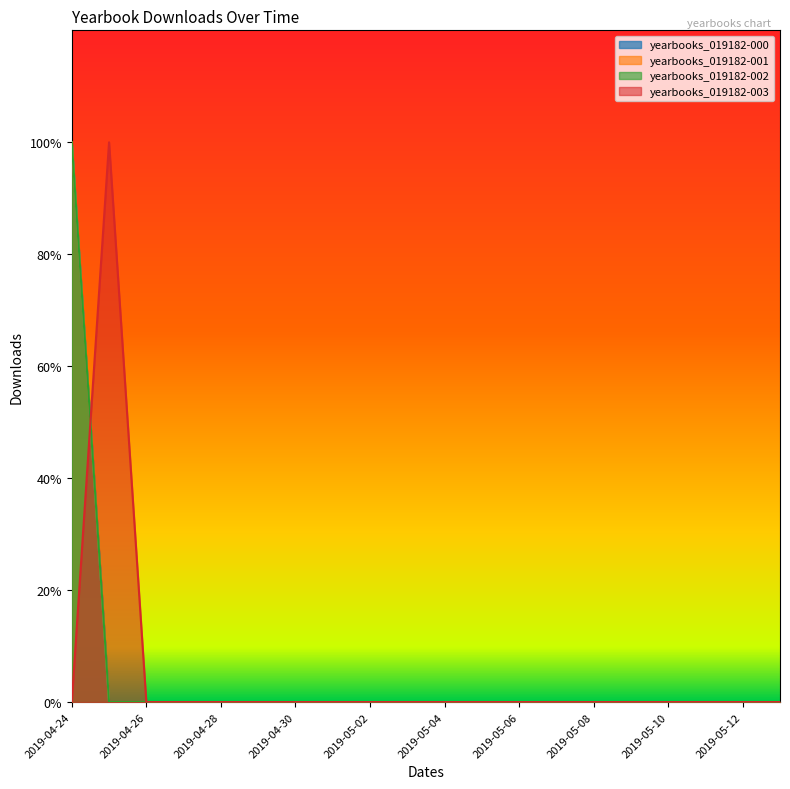

At which label does yearbooks_019182-003 reach its peak?

2019-04-25